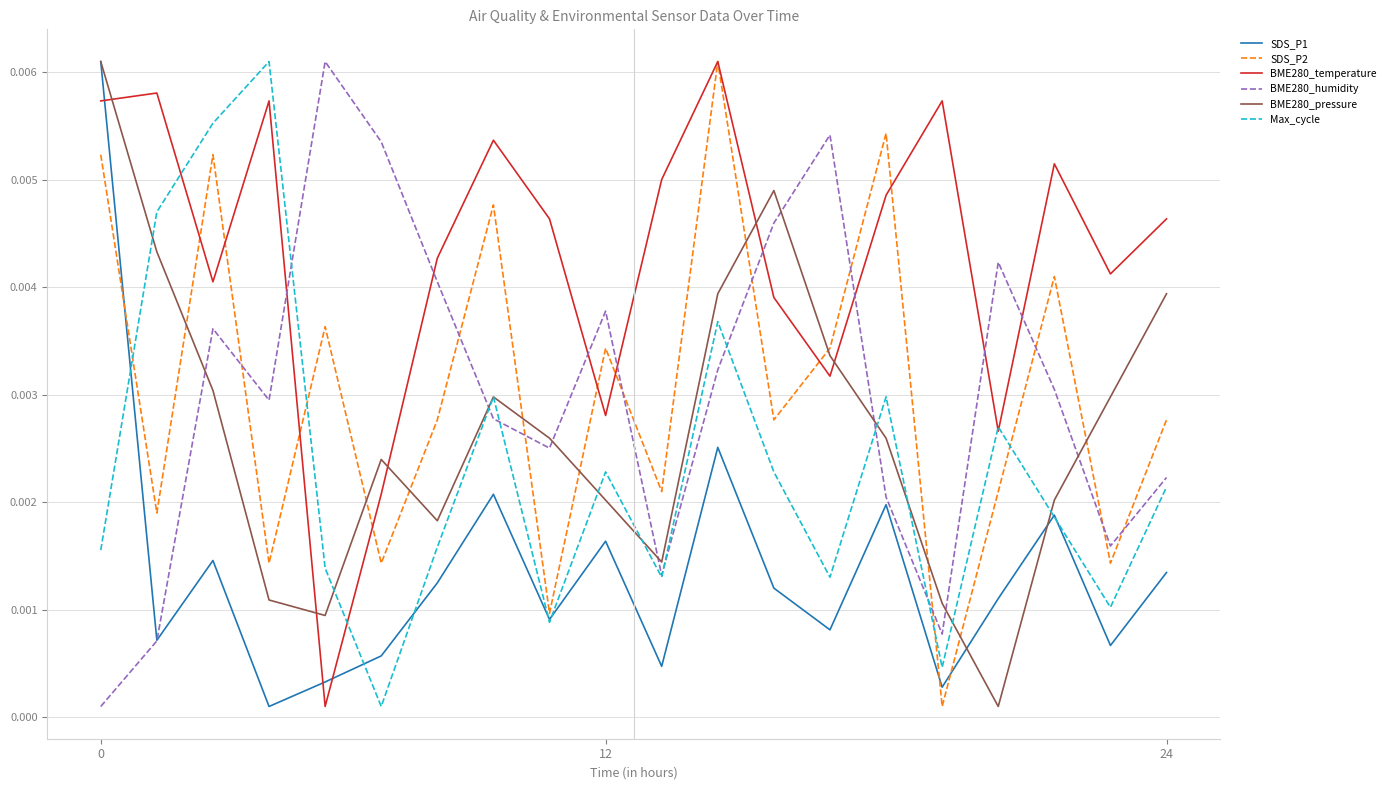

Which series has the largest total across all categories?

BME280_temperature